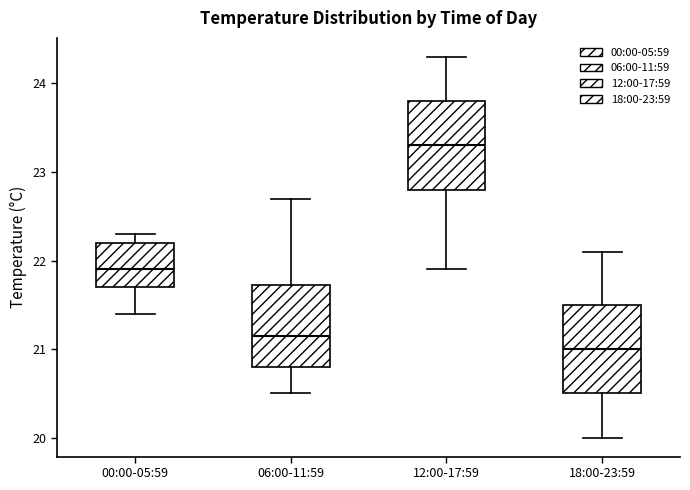

Reading left to right, read every box against the y-axis: the position of its median line, the range the box covers, and the ends of its whiskers. The values are not printed on the chart, so give them approximately, as read against the axis.

00:00-05:59: median 21.9, box 21.7 to 22.2, whiskers 21.4 to 22.3
06:00-11:59: median 21.2, box 20.8 to 21.7, whiskers 20.5 to 22.7
12:00-17:59: median 23.3, box 22.8 to 23.8, whiskers 21.9 to 24.3
18:00-23:59: median 21.0, box 20.5 to 21.5, whiskers 20.0 to 22.1